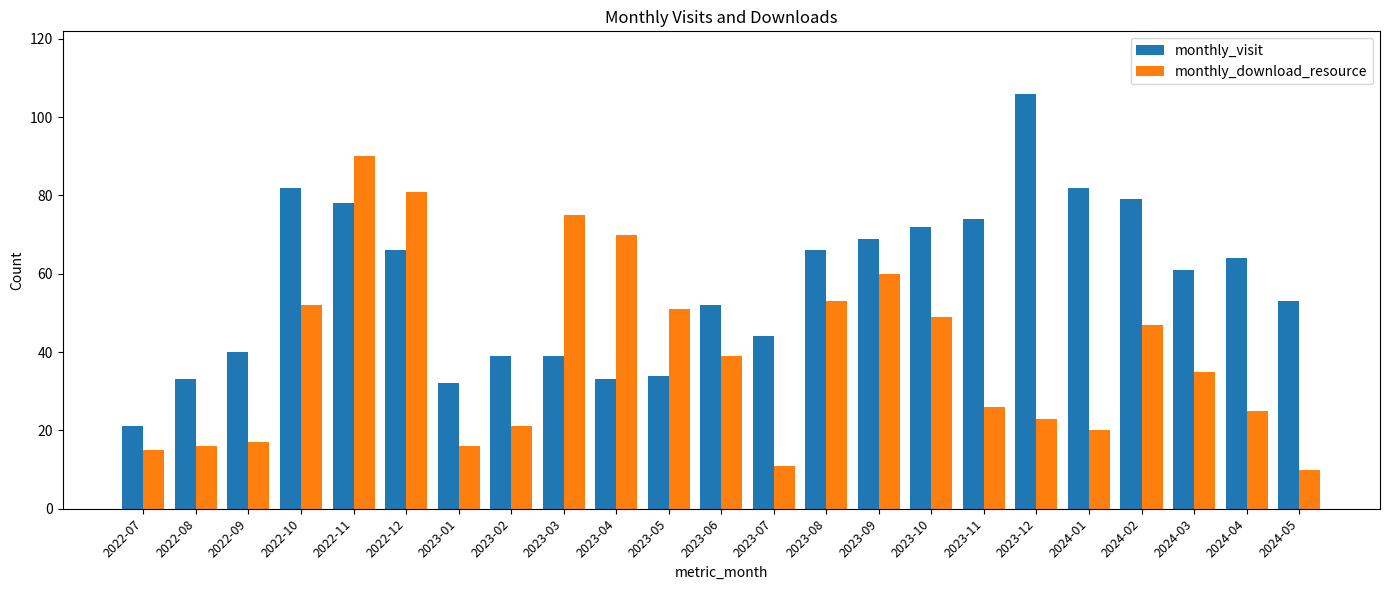

How many bars are there in total?

46